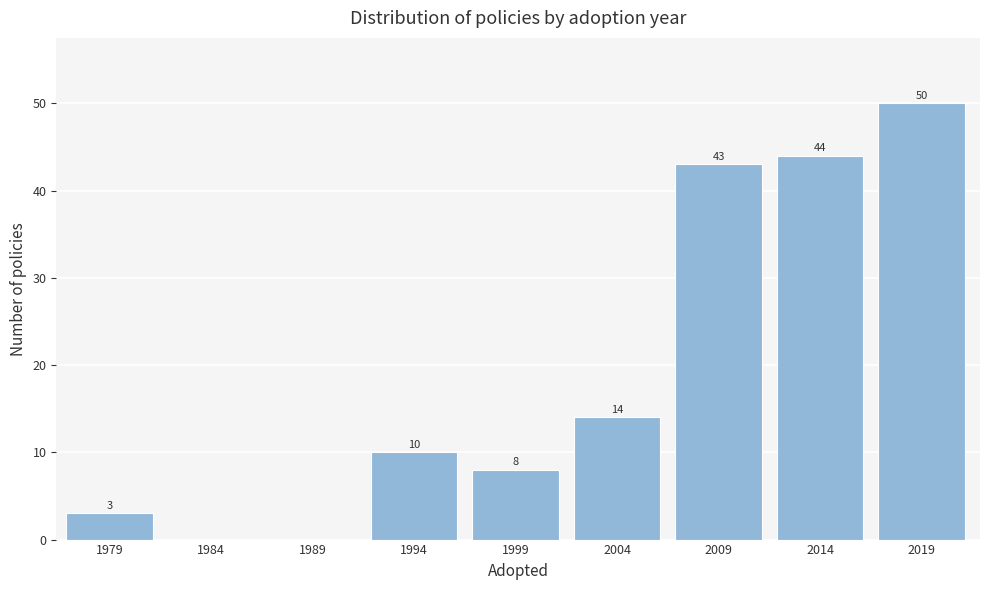

Reading right to left, what are all the values shown in this chart?

2019=50	2014=44	2009=43	2004=14	1999=8	1994=10	1989=0	1984=0	1979=3